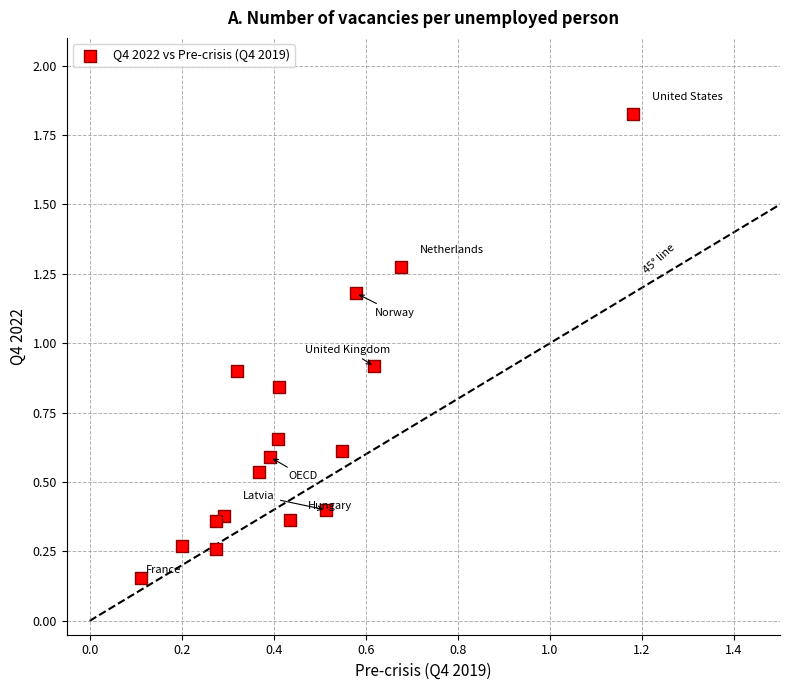

What is the range of X values (max minus min)?

1.1